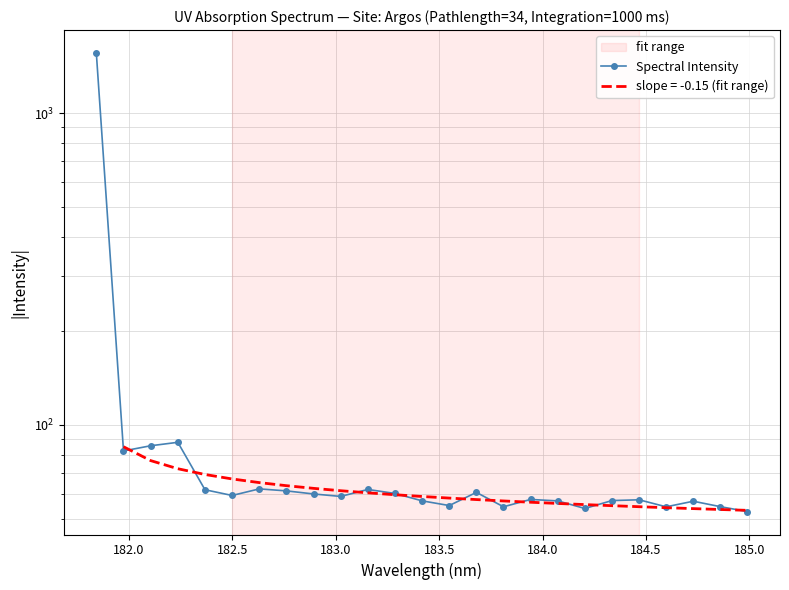

Does the chart have visible grid lines?

Yes